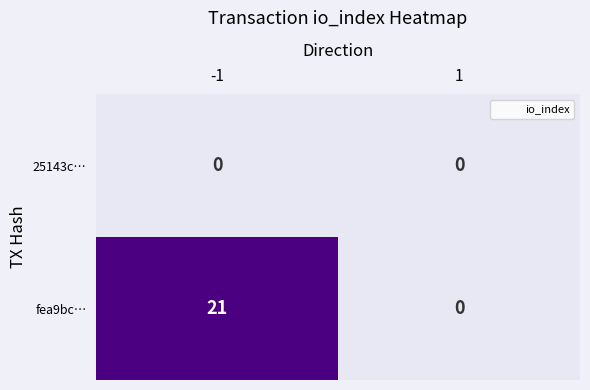

The value of fea9bc… at -1 is 13. True or false?

False